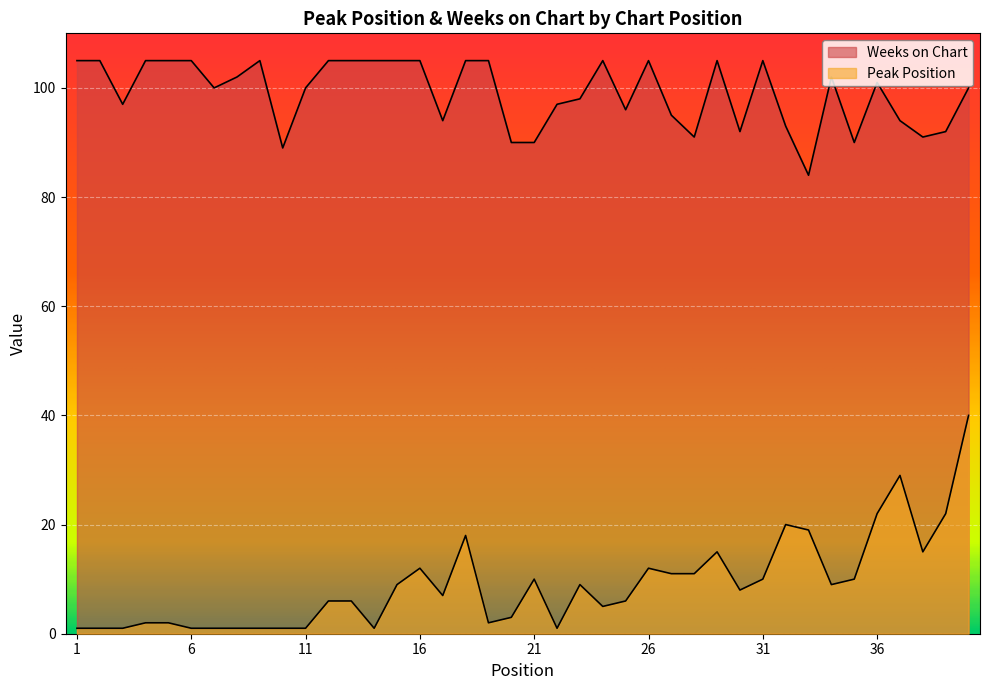

Rank the series at 37 from highest to lowest value.

Weeks on Chart, Peak Position